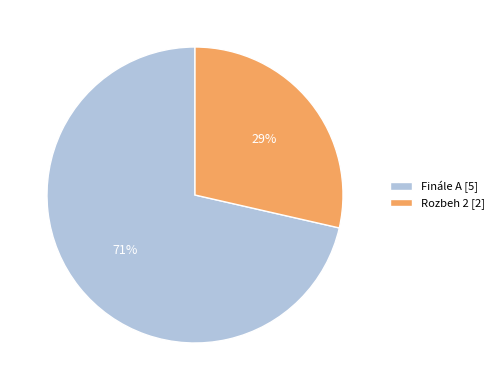

How many segments does this pie chart have?

2